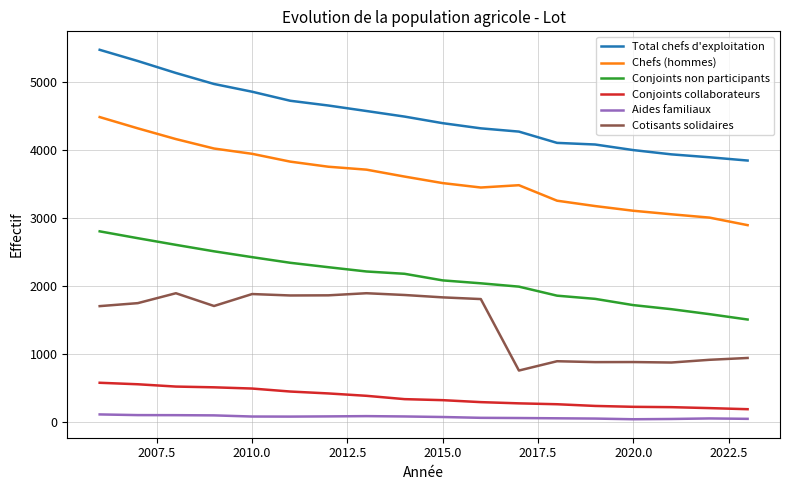

Rank the series by their maximum value, from lowest to highest.

Aides familiaux, Conjoints collaborateurs, Cotisants solidaires, Conjoints non participants, Chefs (hommes), Total chefs d'exploitation